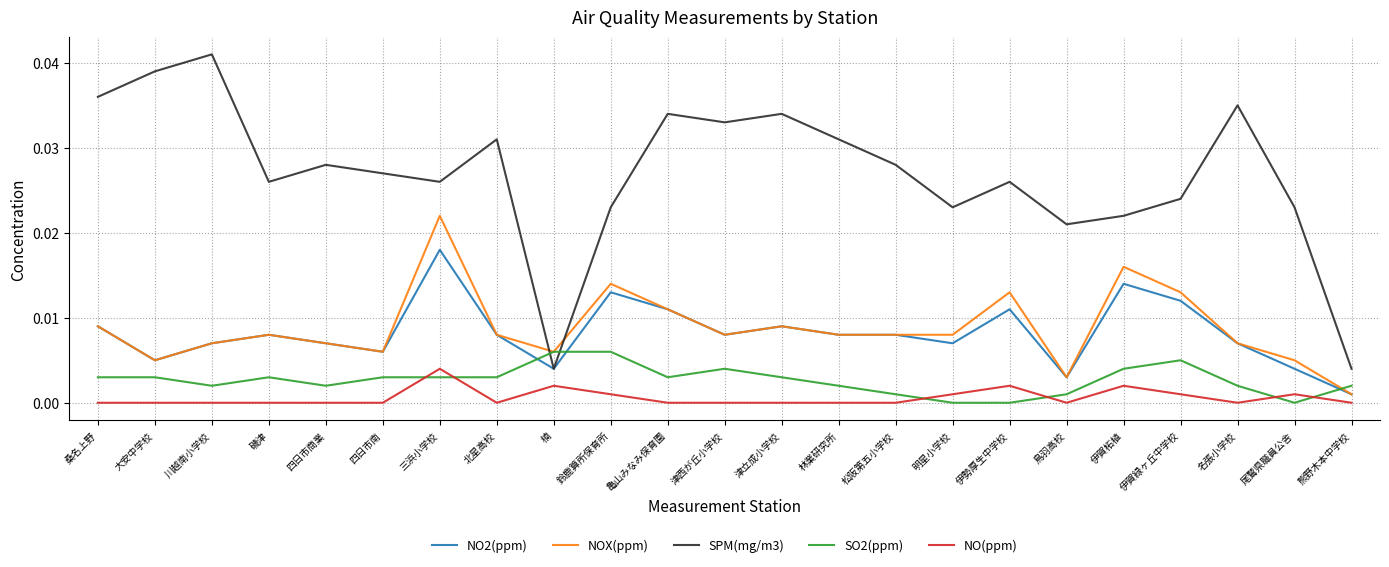

Which series ends up on top after the final intersection of NOX(ppm) and SO2(ppm)?

SO2(ppm)